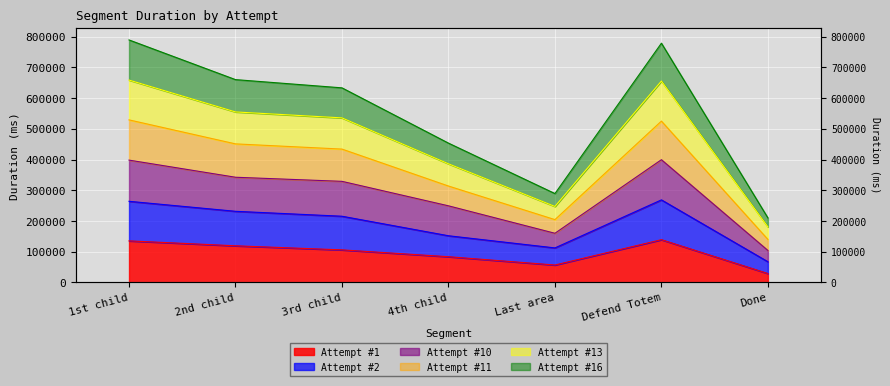

Between 2nd child and Done, which is larger?

2nd child